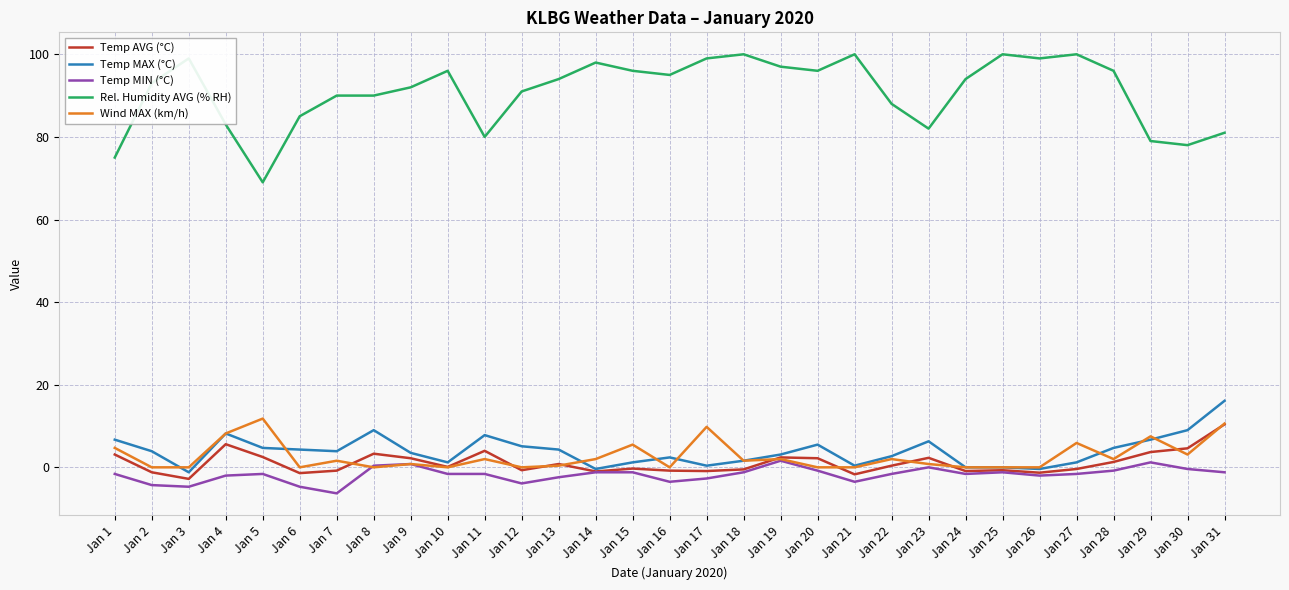

What is the minimum value shown in the chart?

-6.3